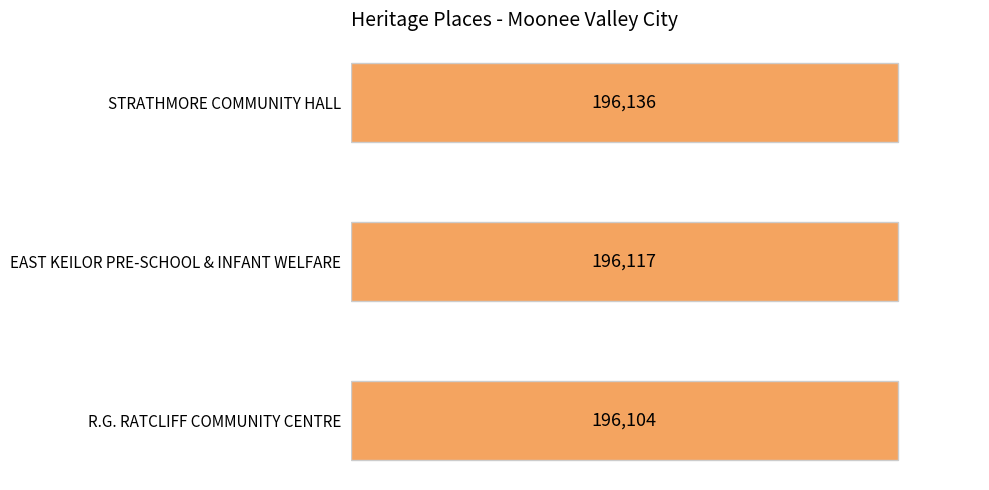

What value does the data have at STRATHMORE COMMUNITY HALL?

196136